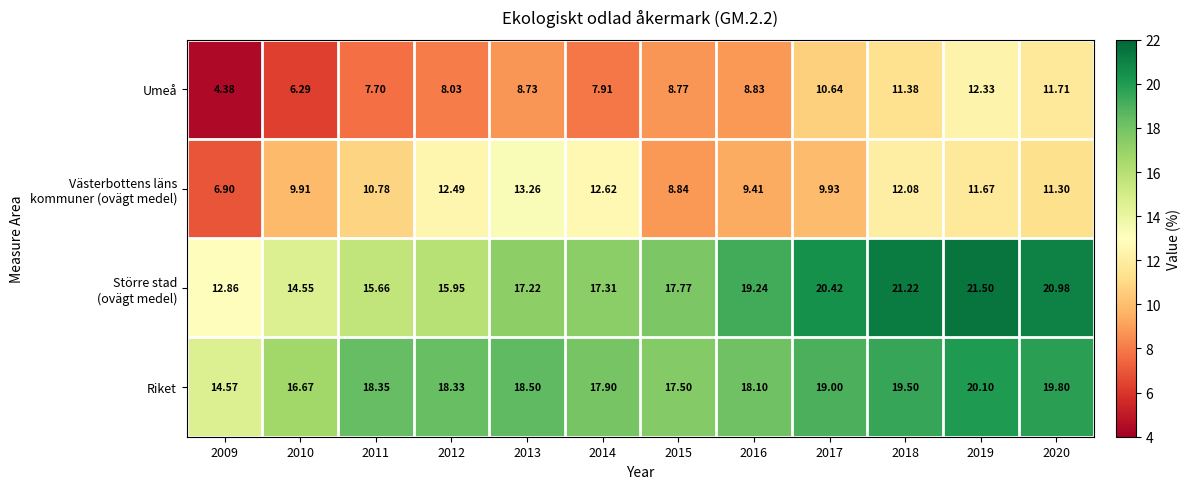

Which series has the largest total across all categories?

Riket